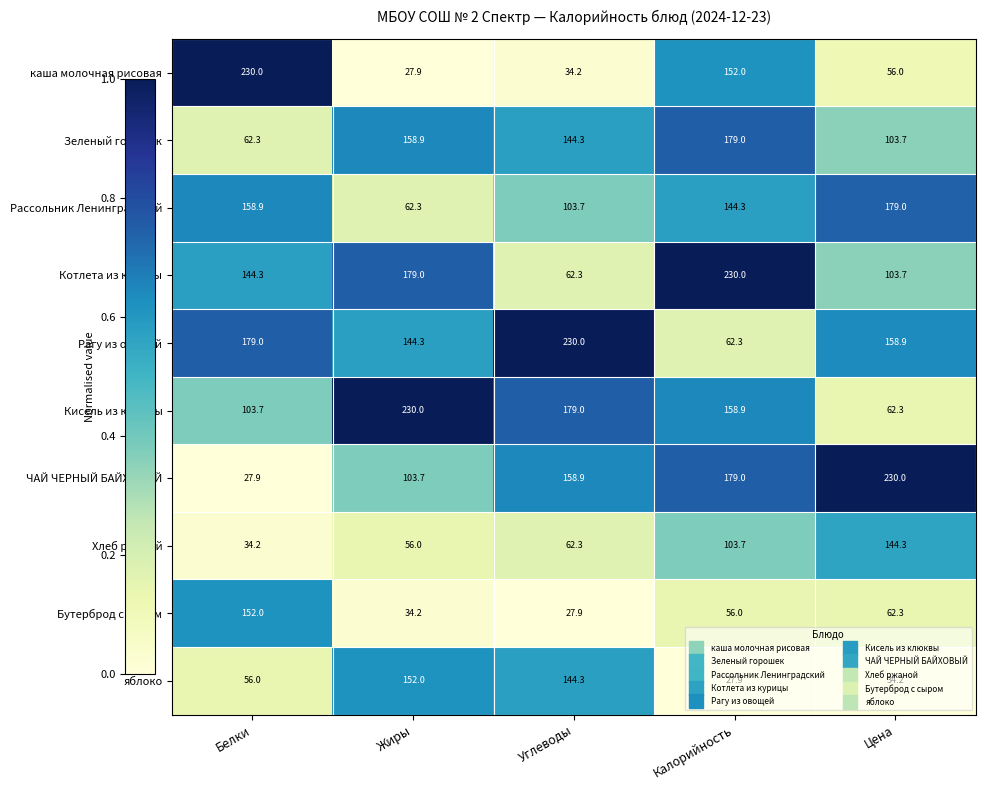

What is the average value of the Бутерброд с сыром series?

66.5